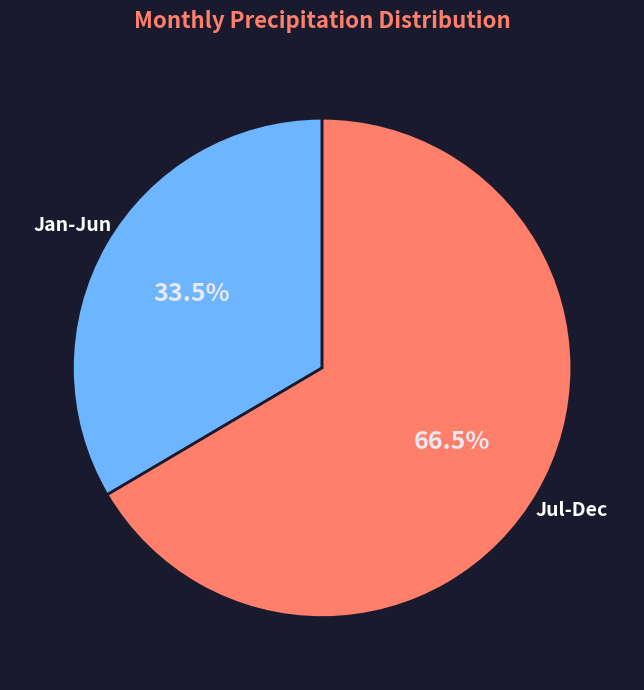

How many segments does this pie chart have?

2